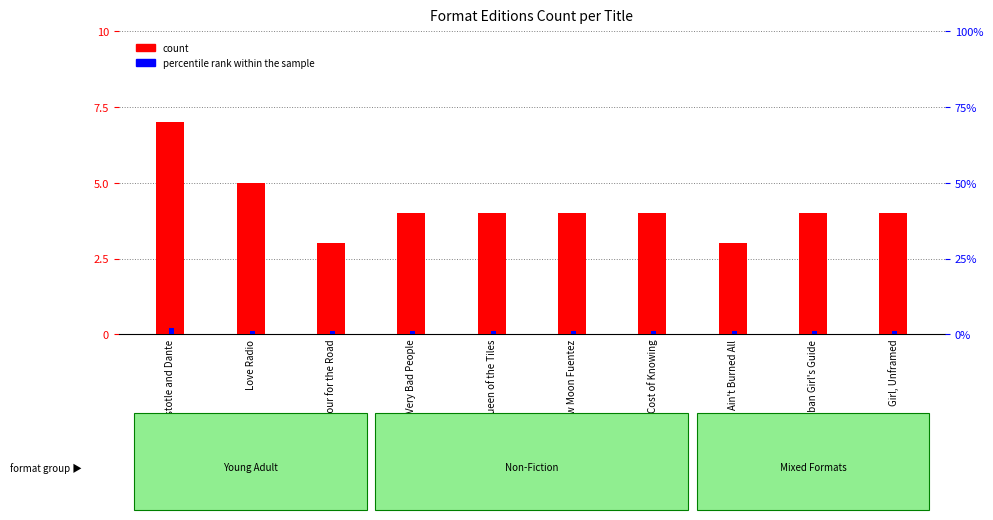

At which label is count closest to 5?

Love Radio